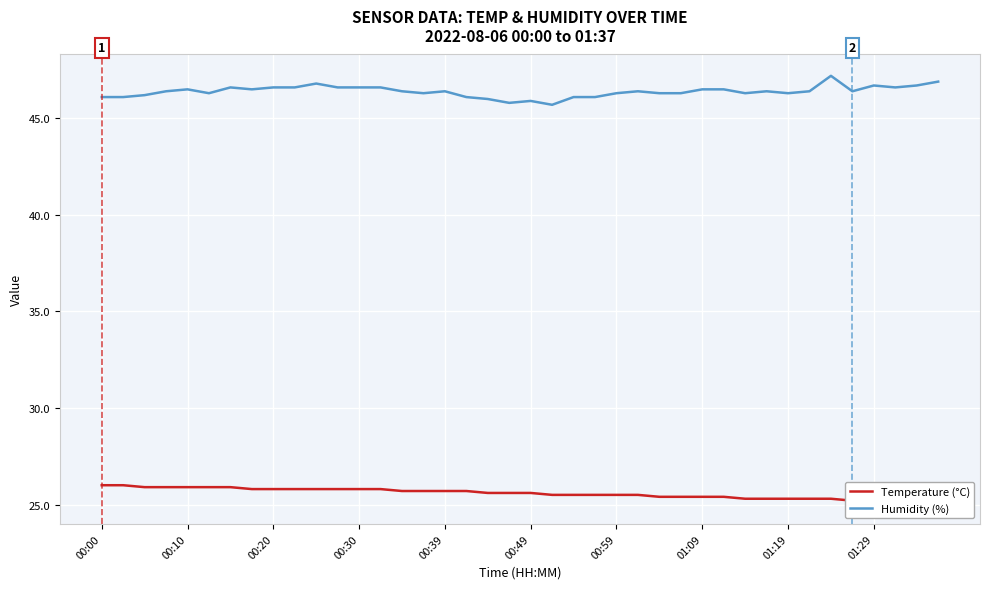

True or false: Temperature (°C) and Humidity (%) cross at least once.

False